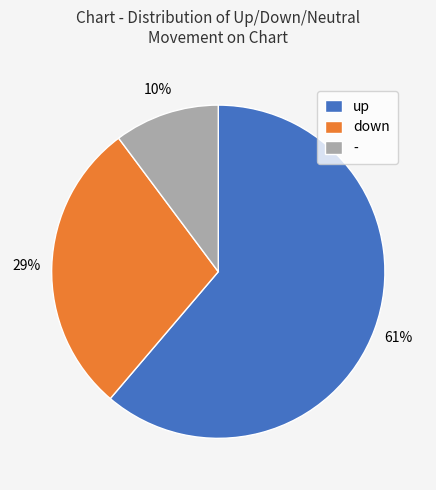

Combined, do down and up account for over 50%?

Yes